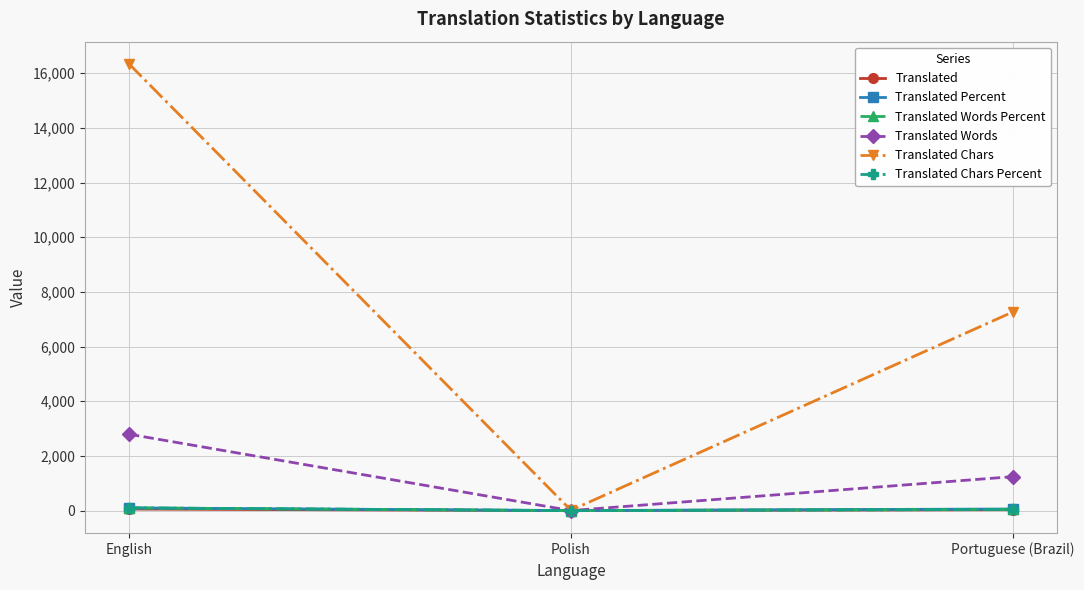

Between Polish and Portuguese (Brazil), which series saw the biggest shift?

Translated Chars